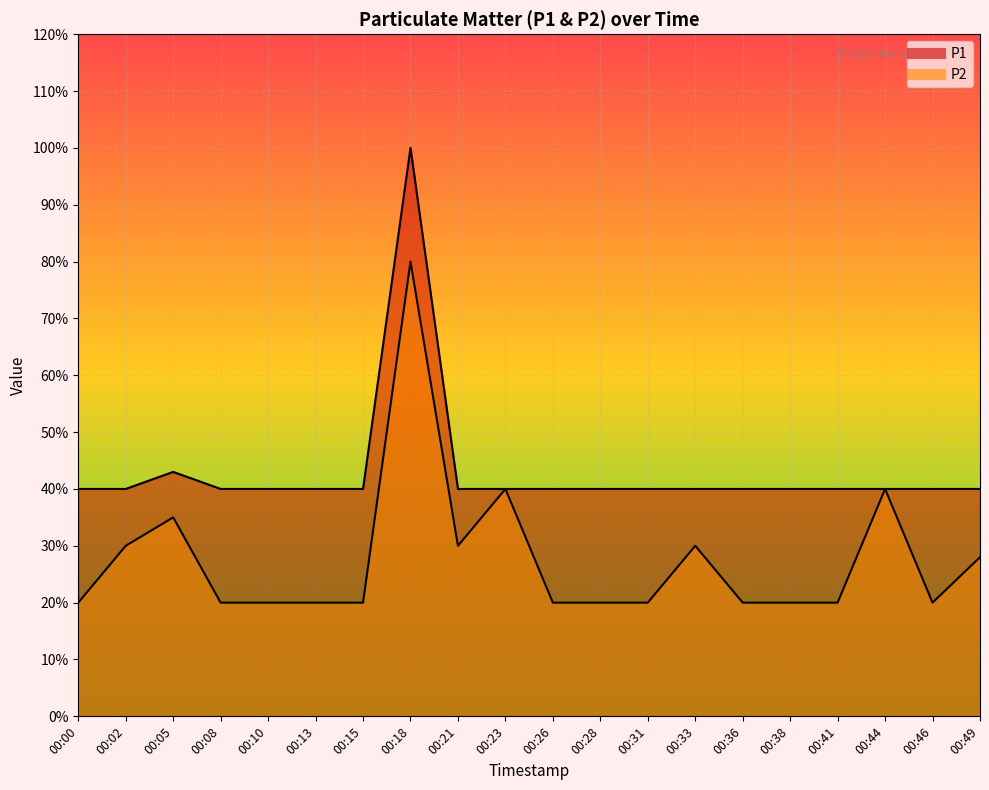

Rank the categories by P1 value from highest to lowest.

00:18, 00:05, 00:00, 00:02, 00:08, 00:10, 00:13, 00:15, 00:21, 00:23, 00:26, 00:28, 00:31, 00:33, 00:36, 00:38, 00:41, 00:44, 00:46, 00:49